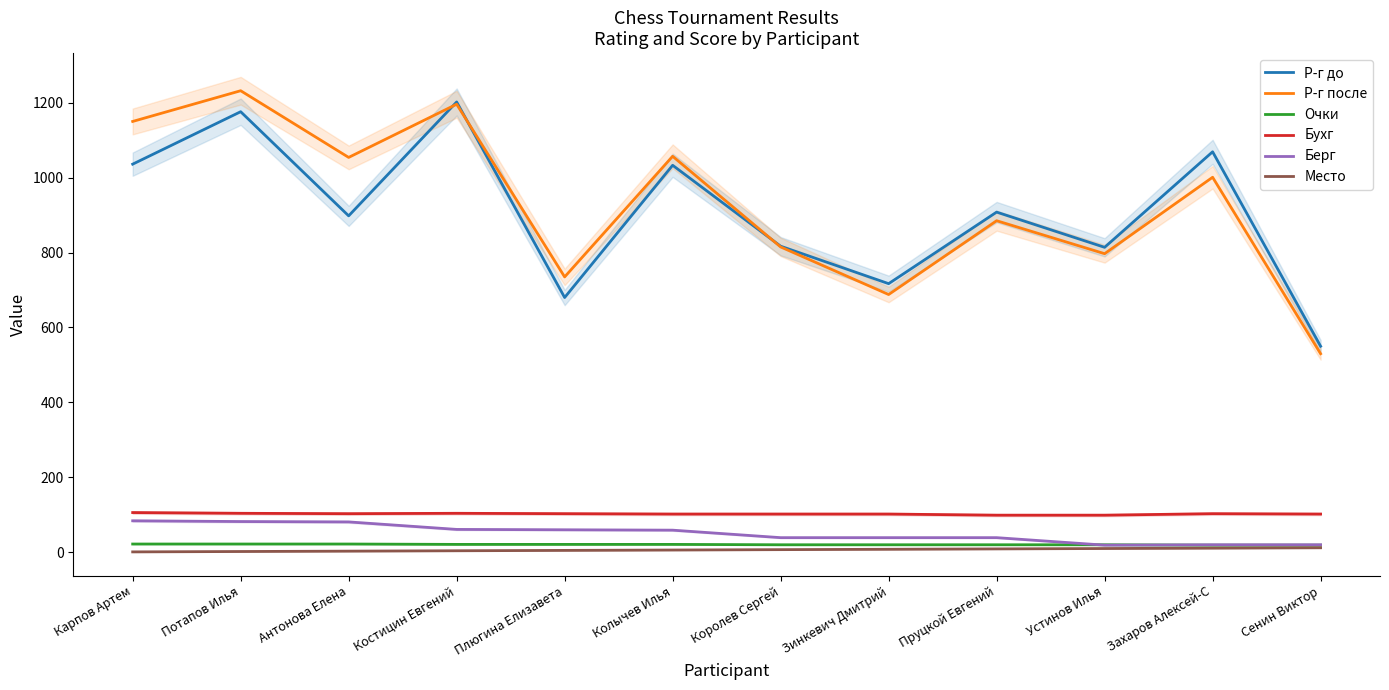

True or false: Бухг and Р-г после cross at least once.

False